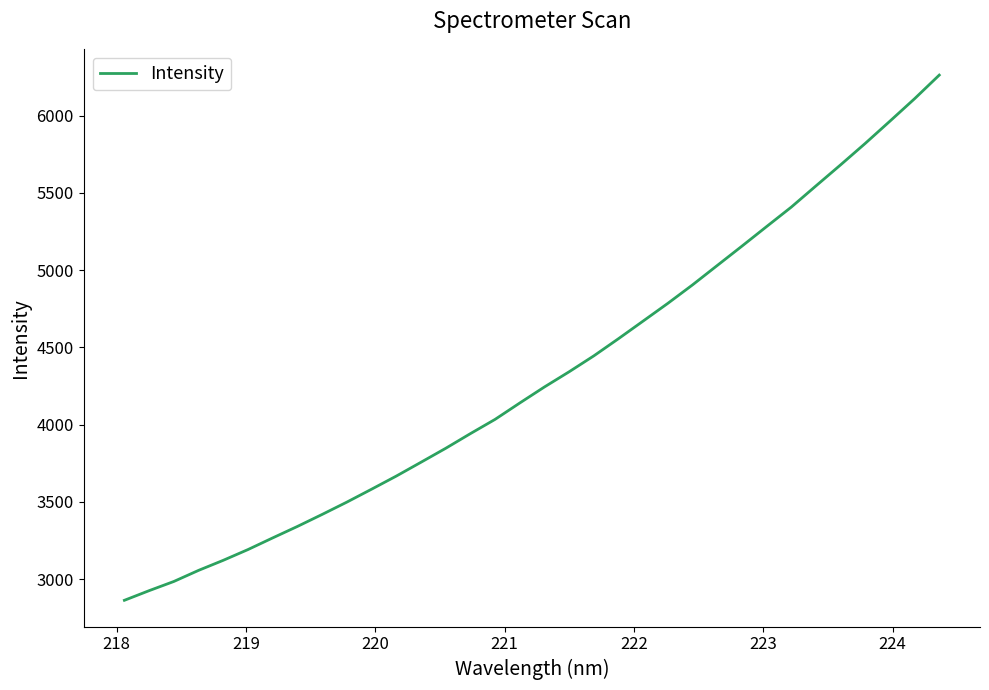

How many lines are shown in the chart?

1